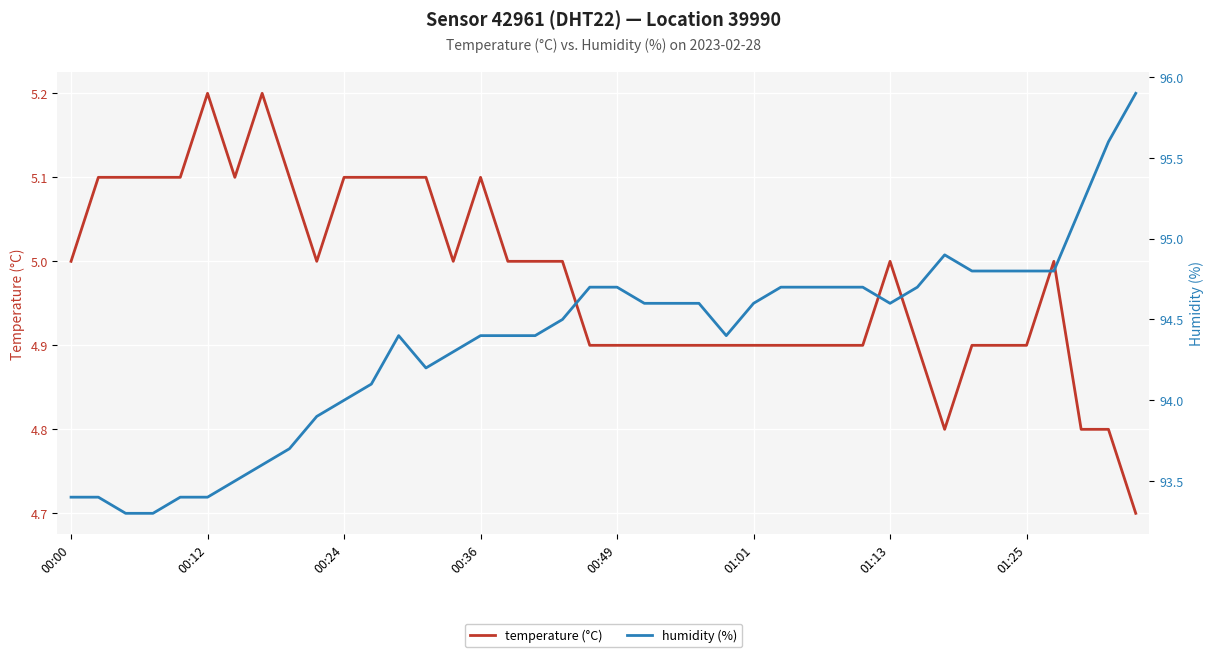

In temperature (°C), how many points are higher than both neighbors (excluding endpoints)?

5